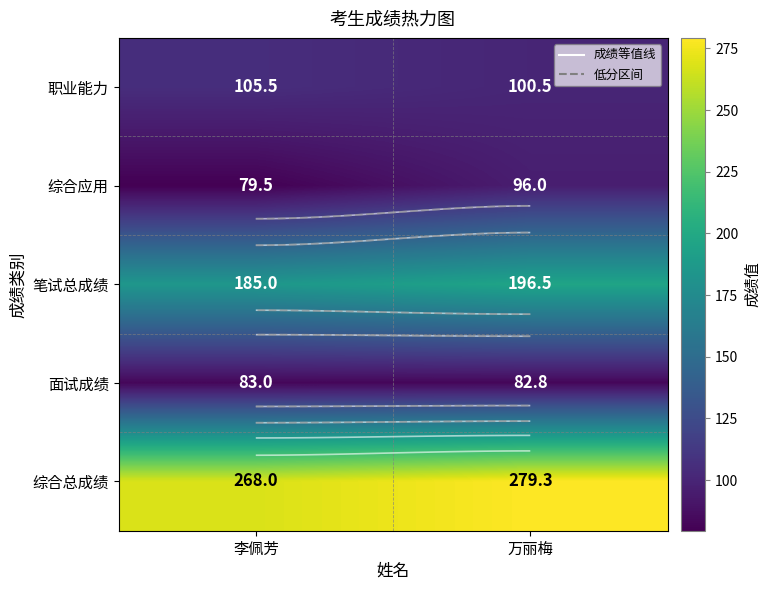

At which label does 笔试总成绩 reach its minimum?

李佩芳